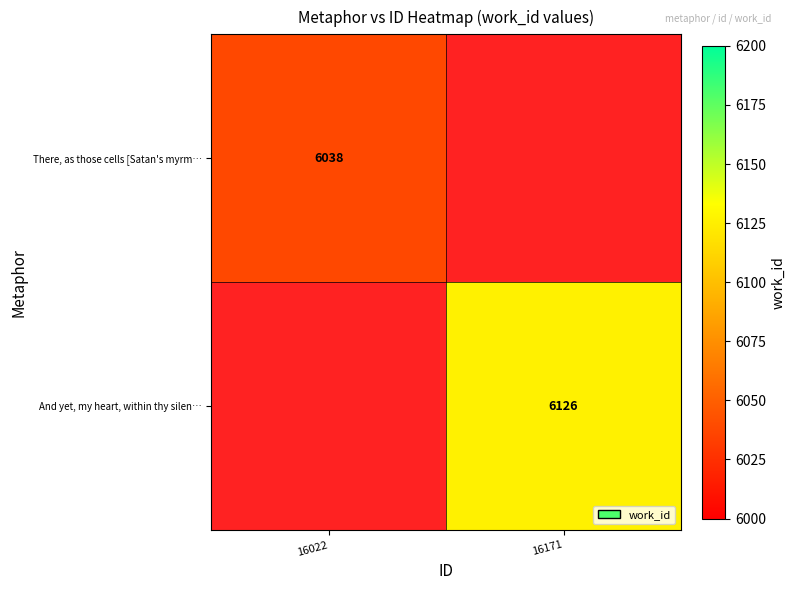

True or false: There, as those cells [Satan's myrm… has a value of 6038 at 16022.

True